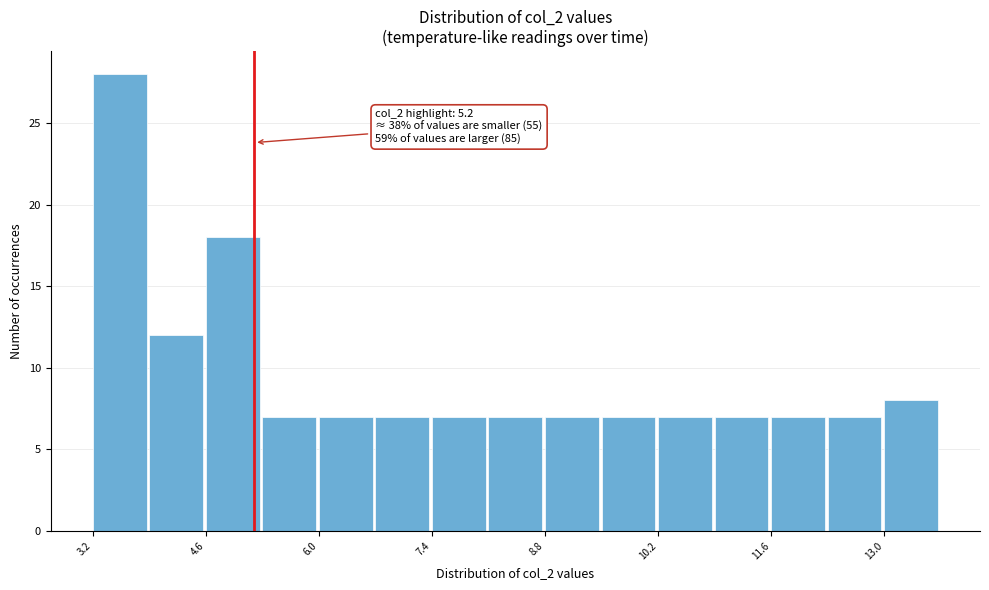

Around what value on the x-axis is the tallest bar? Give the approximate position of its centre, as read against the axis.

3.6